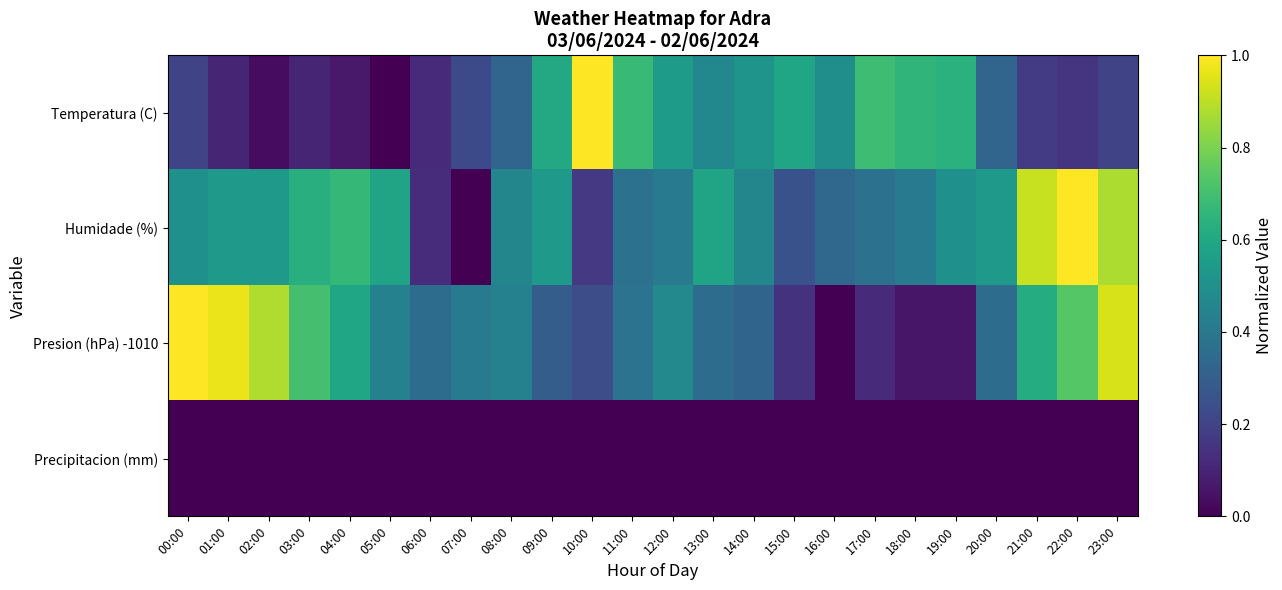

Reading right to left, transcribe all the data shown in this chart.

Temperatura (C): 23:00=0.2	22:00=0.2	21:00=0.2	20:00=0.3	19:00=0.6	18:00=0.7	17:00=0.7	16:00=0.5	15:00=0.6	14:00=0.5	13:00=0.5	12:00=0.6	11:00=0.7	10:00=1.0	09:00=0.6	08:00=0.3	07:00=0.2	06:00=0.1	05:00=0.0	04:00=0.1	03:00=0.1	02:00=0.0	01:00=0.1	00:00=0.2
Humidade (%): 23:00=0.9	22:00=1.0	21:00=0.9	20:00=0.5	19:00=0.5	18:00=0.4	17:00=0.4	16:00=0.3	15:00=0.2	14:00=0.5	13:00=0.6	12:00=0.4	11:00=0.4	10:00=0.2	09:00=0.5	08:00=0.5	07:00=0.0	06:00=0.1	05:00=0.6	04:00=0.7	03:00=0.6	02:00=0.5	01:00=0.5	00:00=0.5
Presion (hPa) -1010: 23:00=0.9	22:00=0.7	21:00=0.6	20:00=0.4	19:00=0.1	18:00=0.1	17:00=0.1	16:00=0.0	15:00=0.1	14:00=0.3	13:00=0.4	12:00=0.5	11:00=0.4	10:00=0.2	09:00=0.3	08:00=0.4	07:00=0.4	06:00=0.4	05:00=0.4	04:00=0.6	03:00=0.7	02:00=0.9	01:00=1.0	00:00=1.0
Precipitacion (mm): 23:00=0.0	22:00=0.0	21:00=0.0	20:00=0.0	19:00=0.0	18:00=0.0	17:00=0.0	16:00=0.0	15:00=0.0	14:00=0.0	13:00=0.0	12:00=0.0	11:00=0.0	10:00=0.0	09:00=0.0	08:00=0.0	07:00=0.0	06:00=0.0	05:00=0.0	04:00=0.0	03:00=0.0	02:00=0.0	01:00=0.0	00:00=0.0